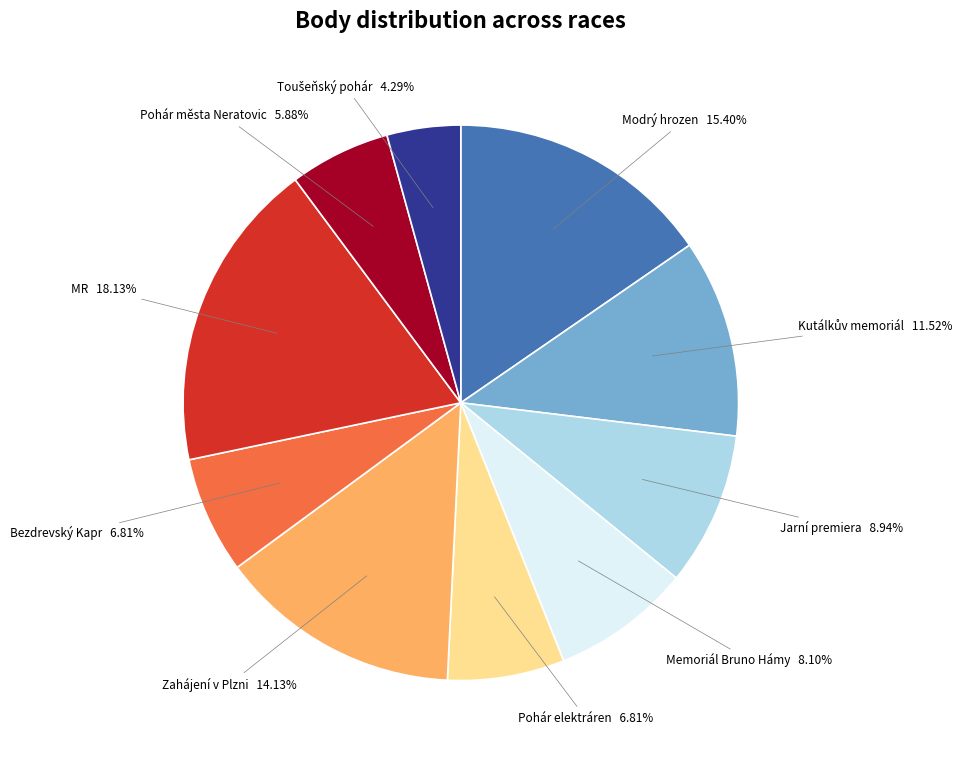

How many segments does this pie chart have?

10